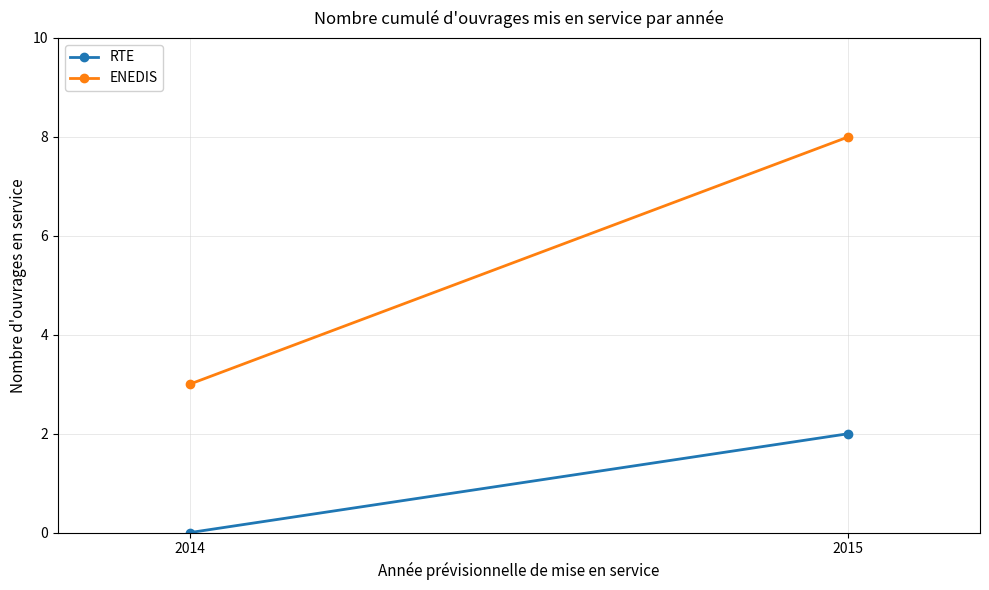

Reading left to right, extract all data points from this chart.

RTE: 0	2
ENEDIS: 3	8